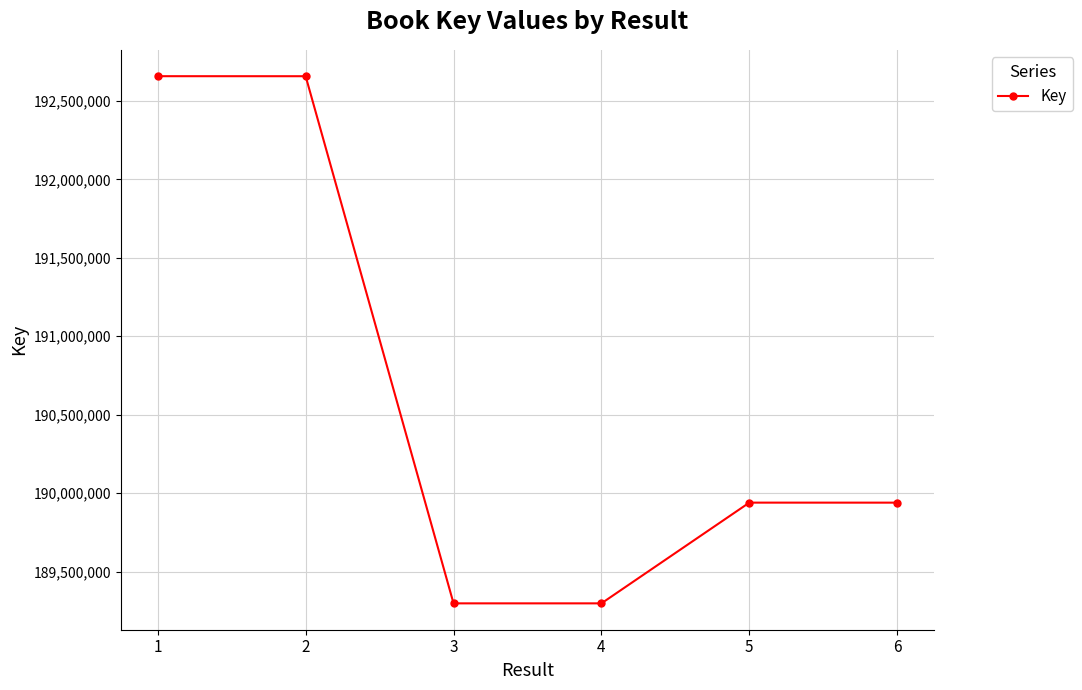

Count the number of categories in the chart.

6